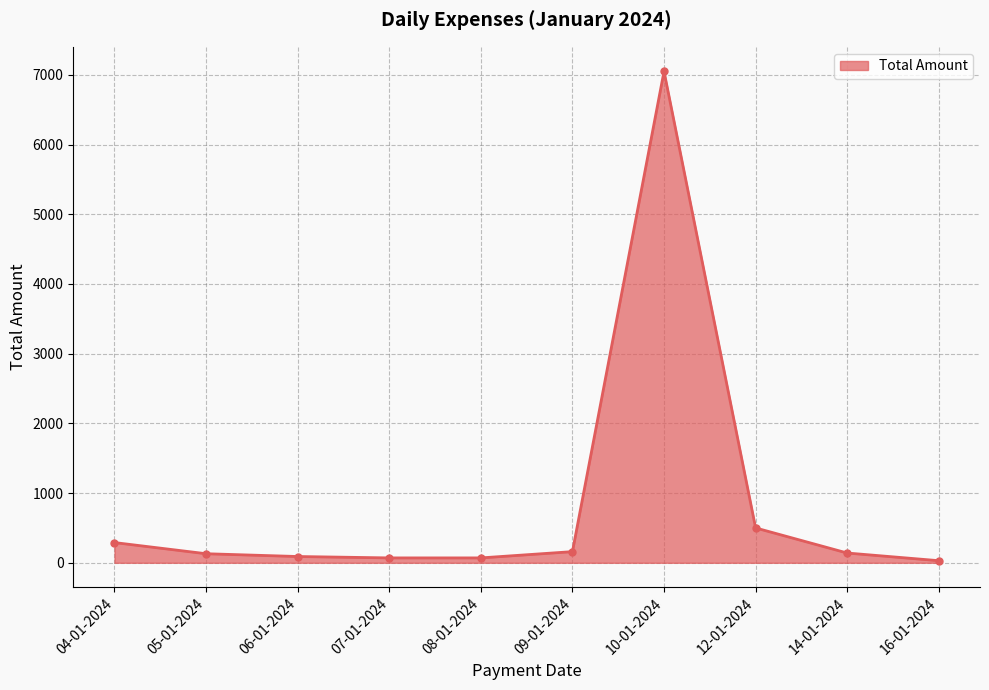

What is the greatest value displayed?

7050